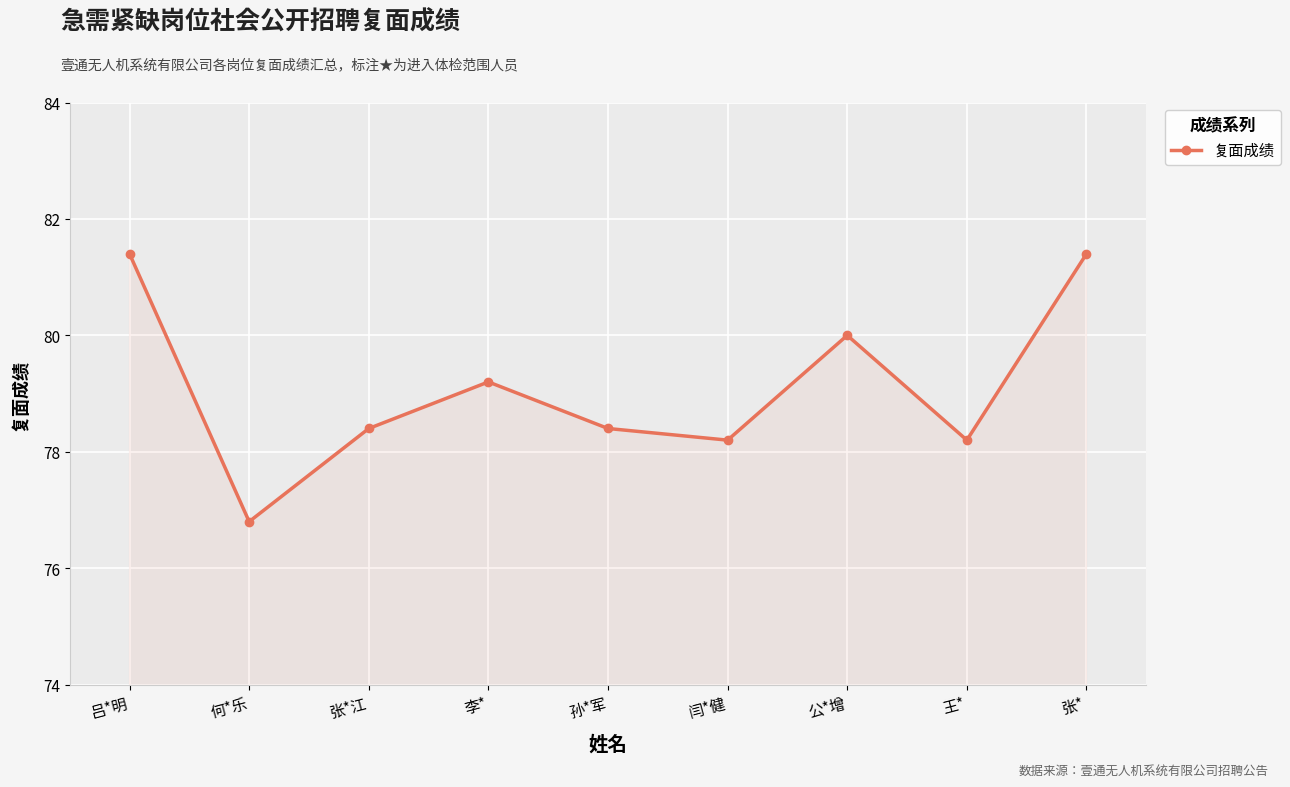

At which label is the value closest to 79?

李*